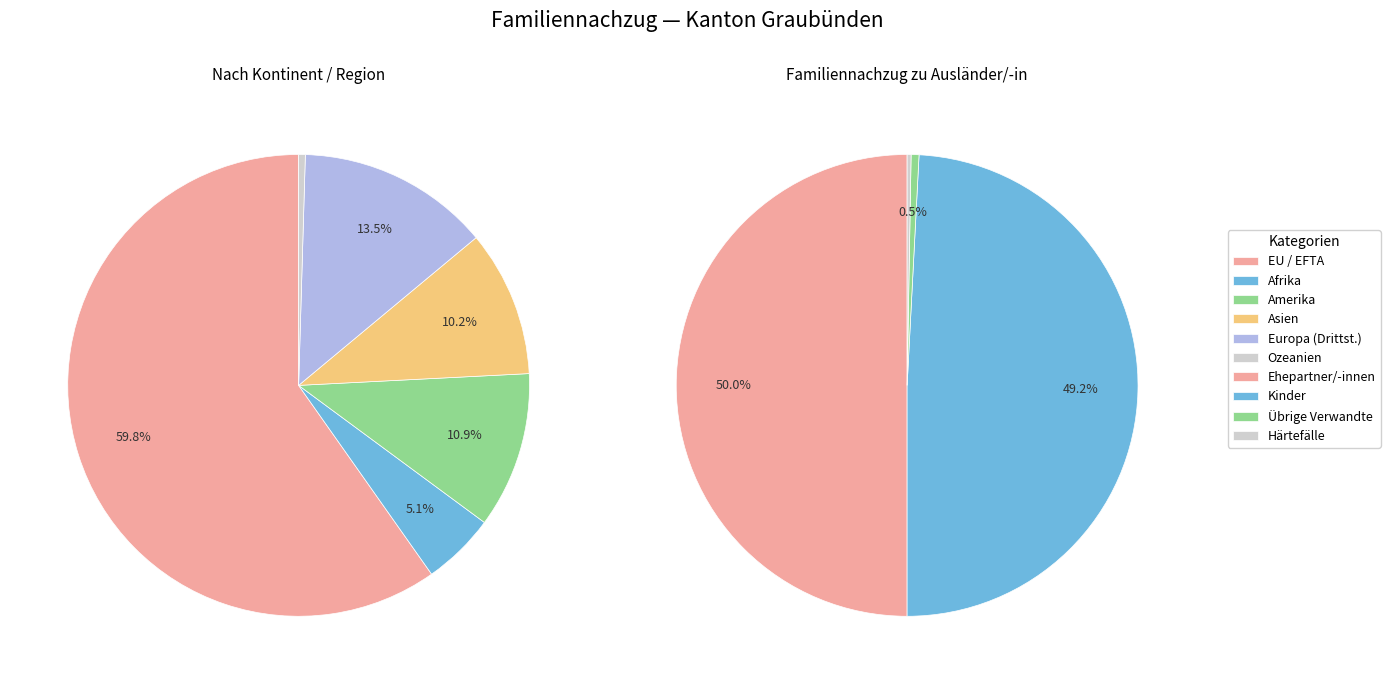

How many segments does this pie chart have?

6